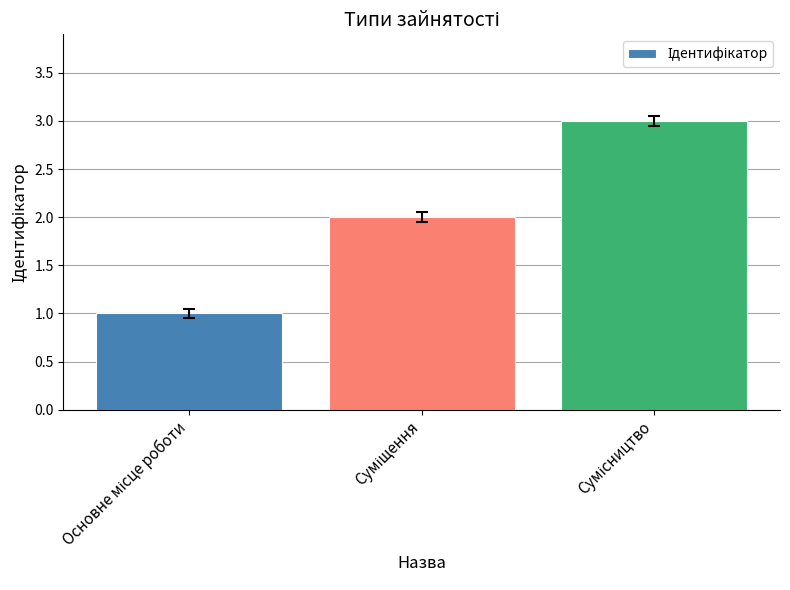

What is the maximum value shown in the chart?

3